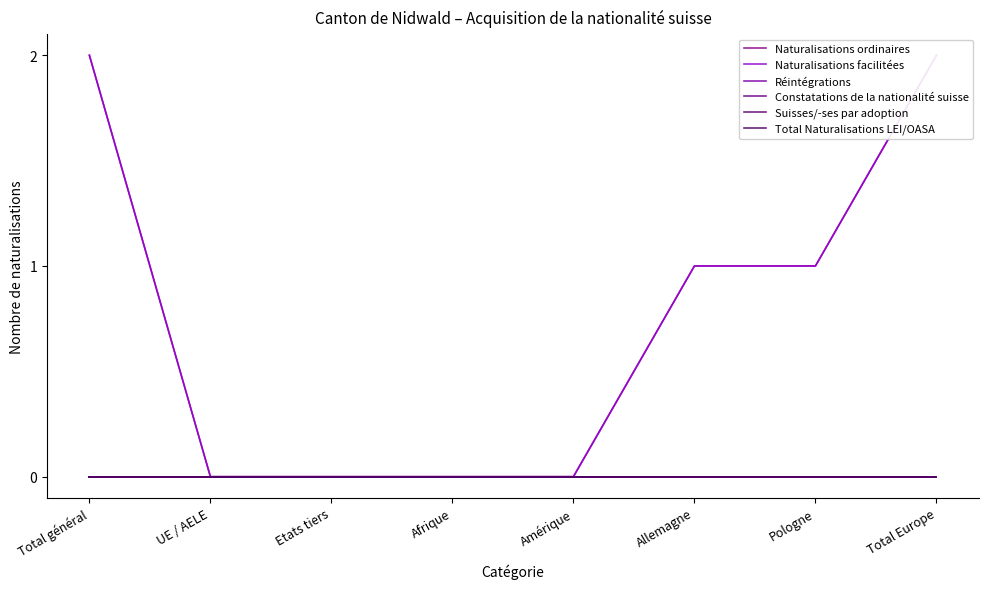

What are all the series names shown in the legend?

Naturalisations ordinaires, Naturalisations facilitées, Réintégrations, Constatations de la nationalité suisse, Suisses/-ses par adoption, Total Naturalisations LEI/OASA